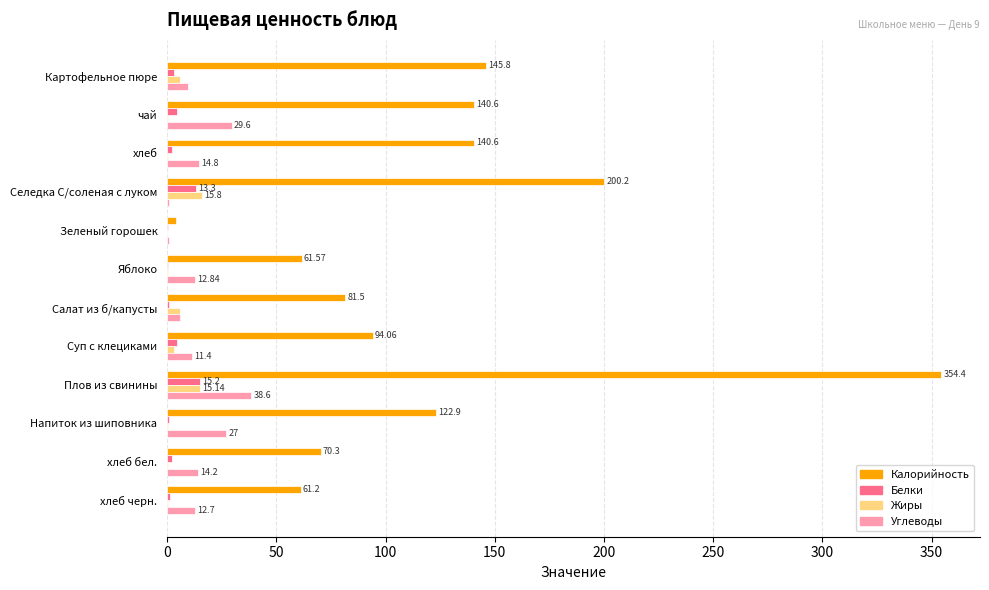

How many series are shown in this chart?

4